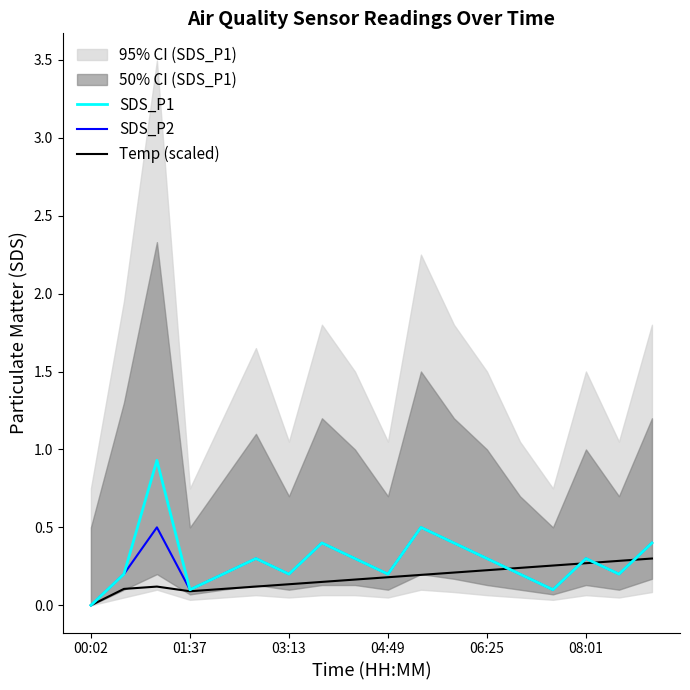

At which label does SDS_P1 reach its minimum?

00:02